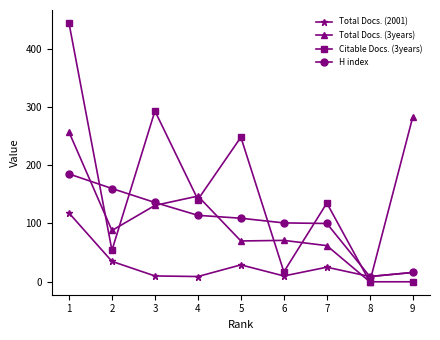

How many categories are shown in the chart?

9